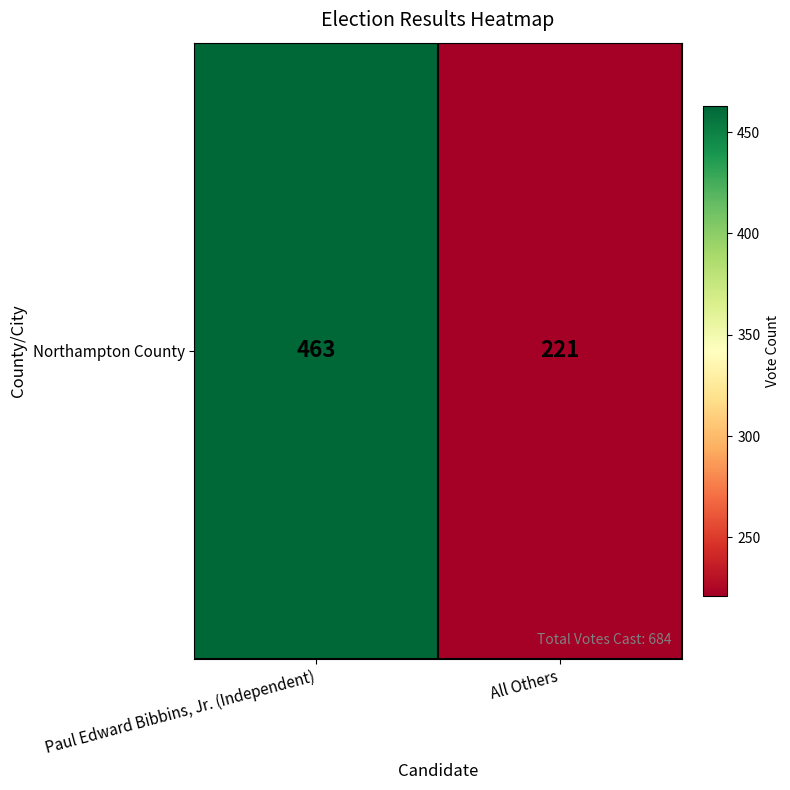

Reading left to right, what are all the values shown in this chart?

Paul Edward Bibbins, Jr. (Independent)=463	All Others=221